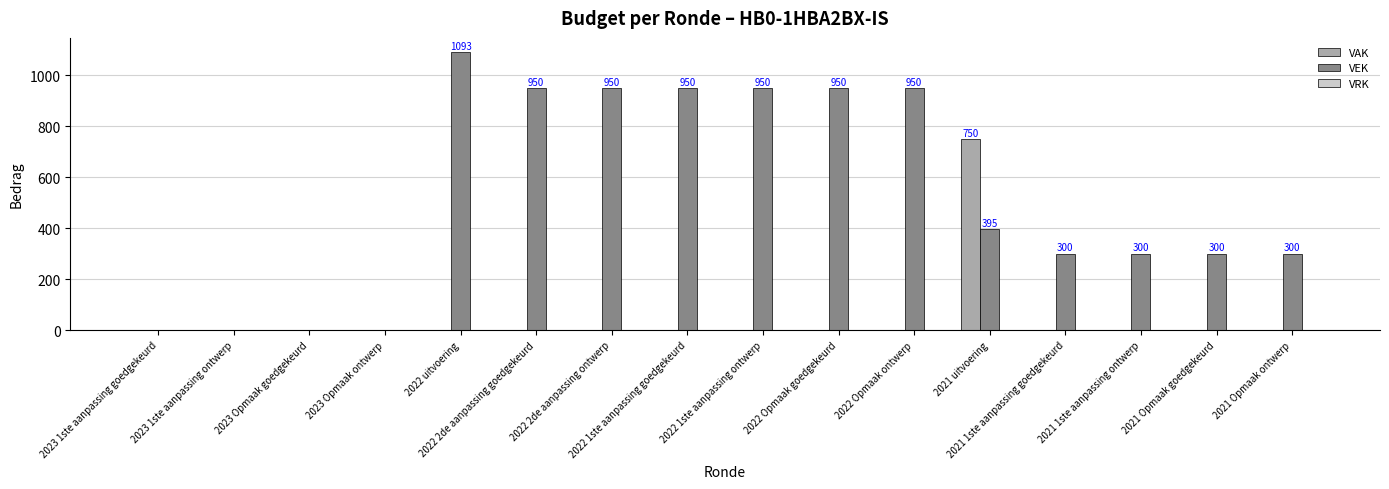

What is the highest value of the VEK series?

1093